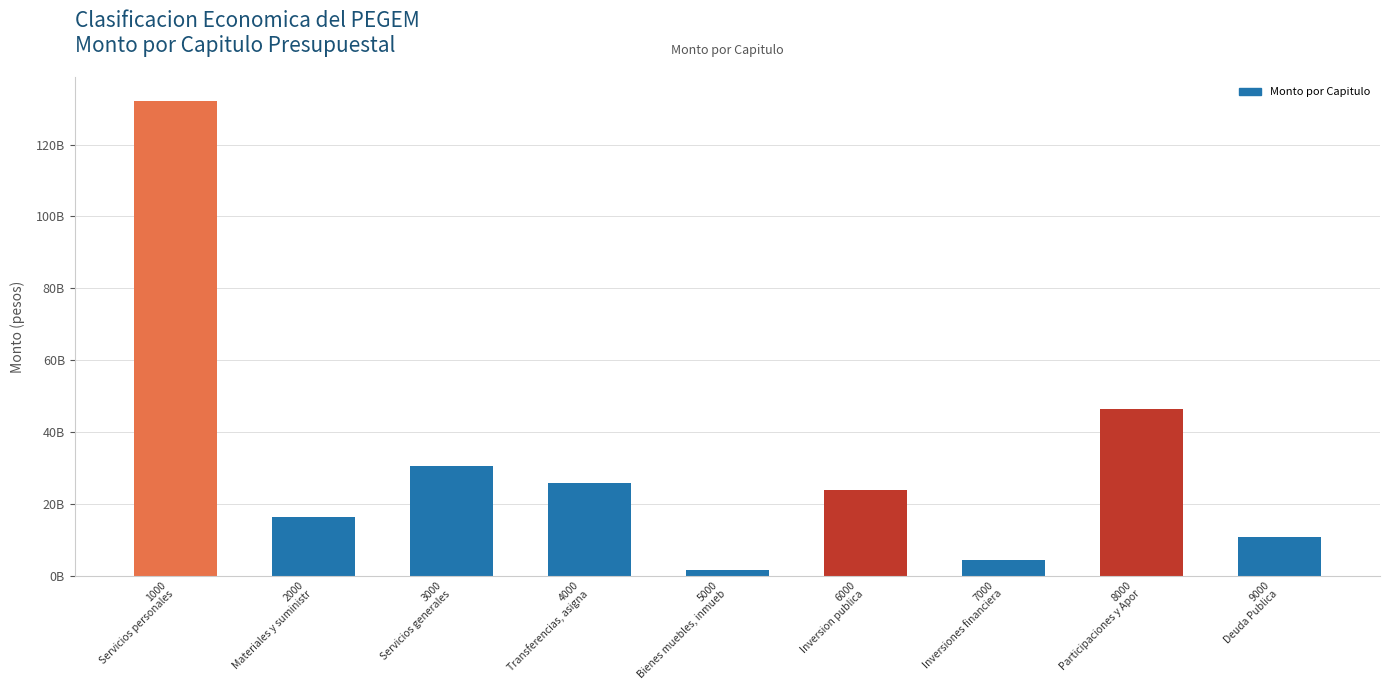

Are the bars grouped side by side (vs. stacked)?

No